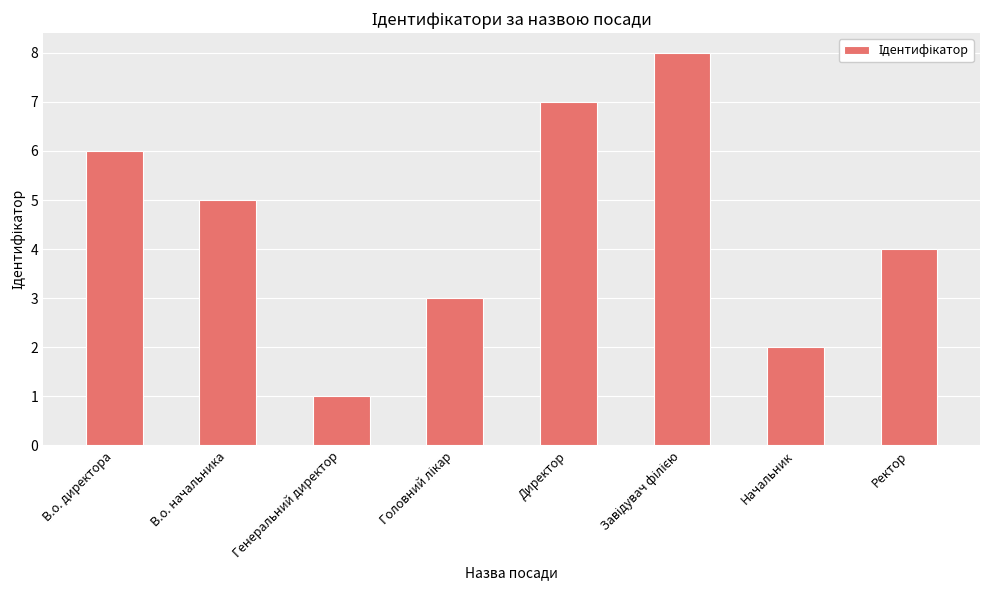

What is the label of the 6th bar from the right?

Генеральний директор